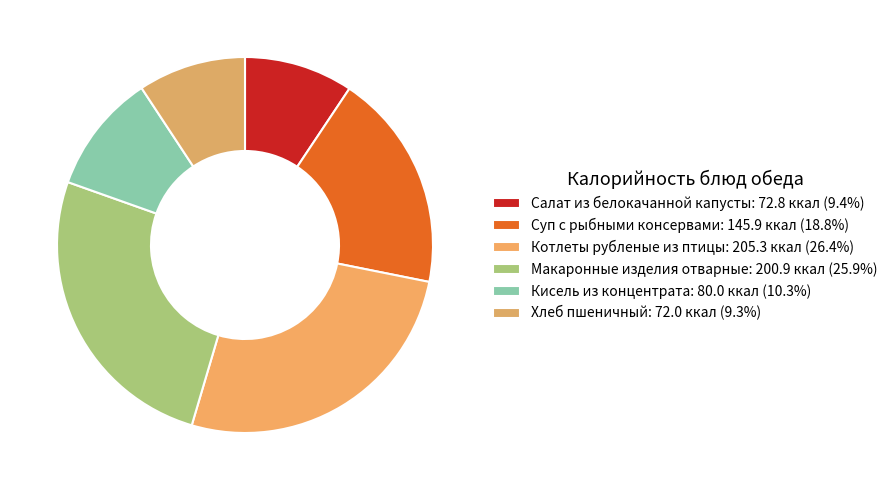

How many slices are in this pie chart?

6